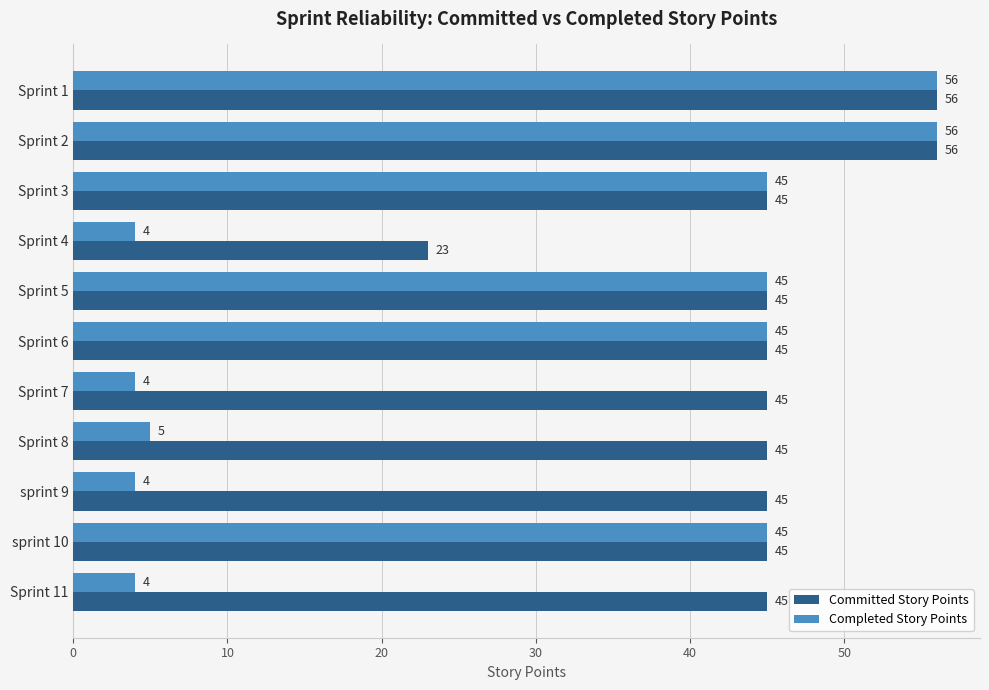

Count the number of categories in the chart.

11